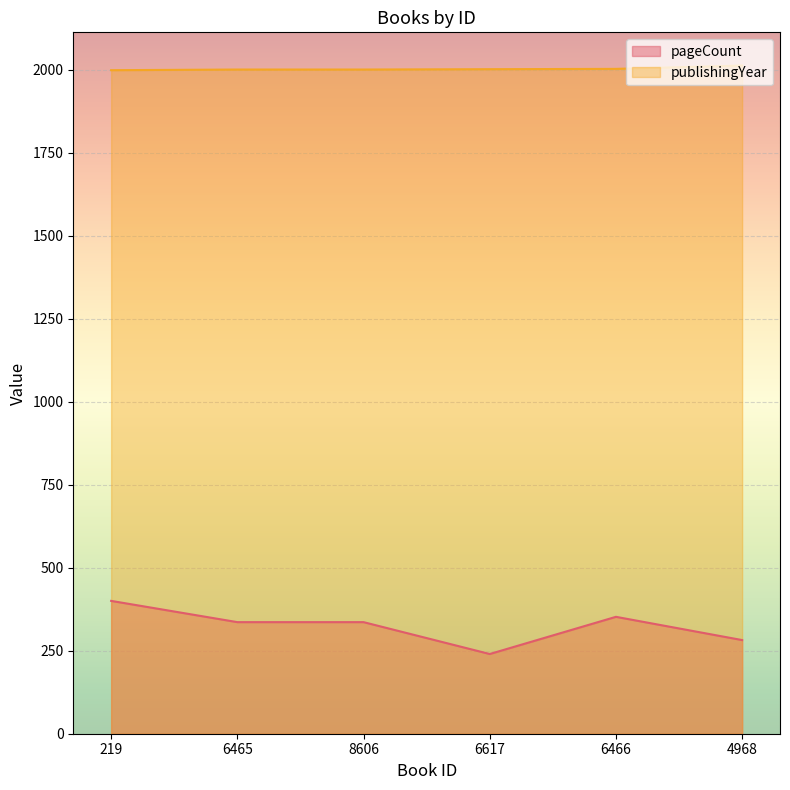

Where is pageCount nearest to the value 320?

6465